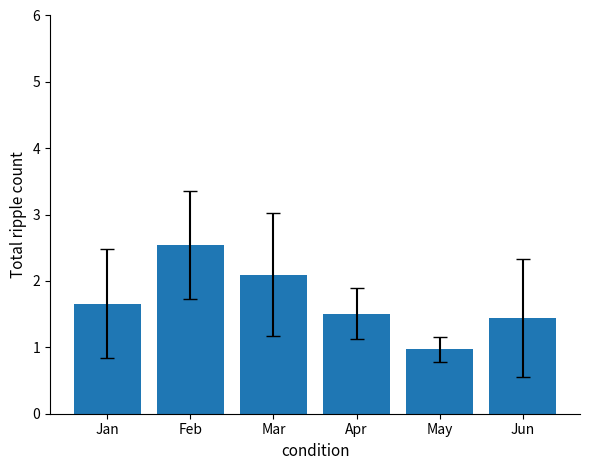

Are the bars grouped side by side (vs. stacked)?

Yes